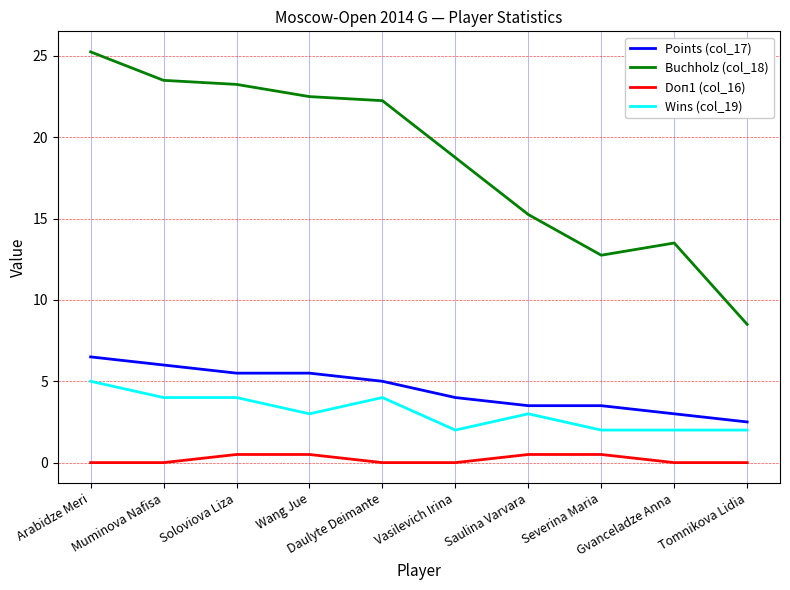

Which series has the widest spread of values?

Buchholz (col_18)